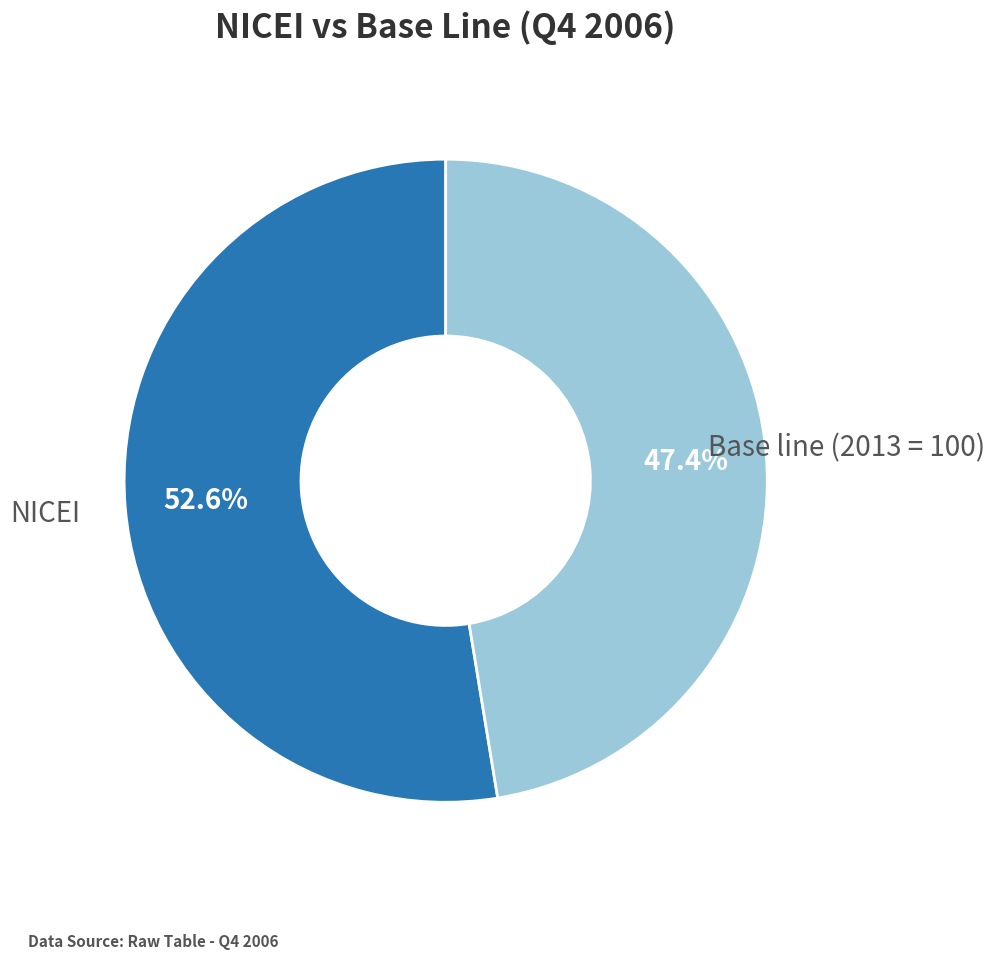

How many segments does this pie chart have?

2